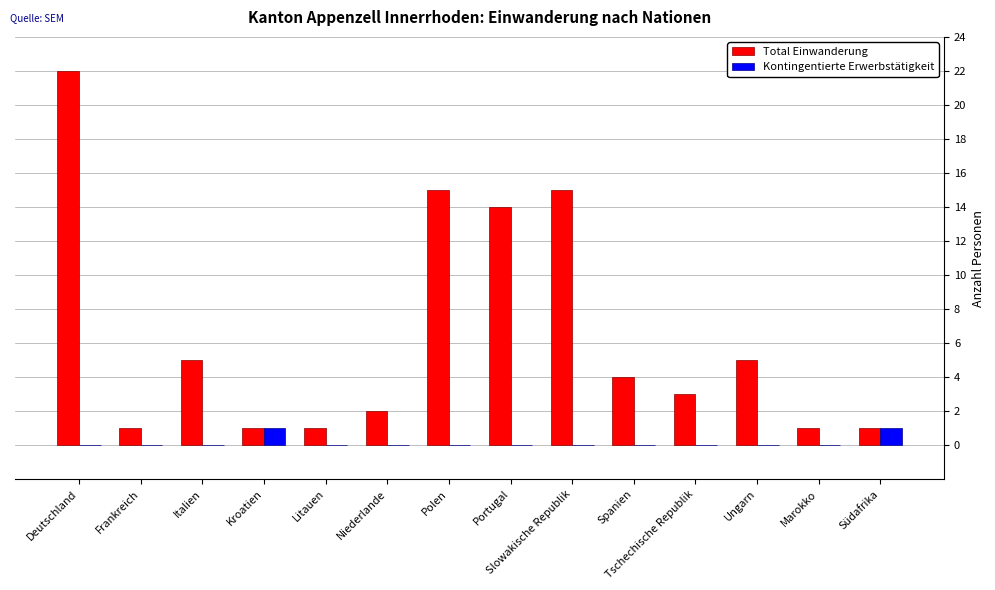

What is the approximate value of Total Einwanderung at Spanien?

4